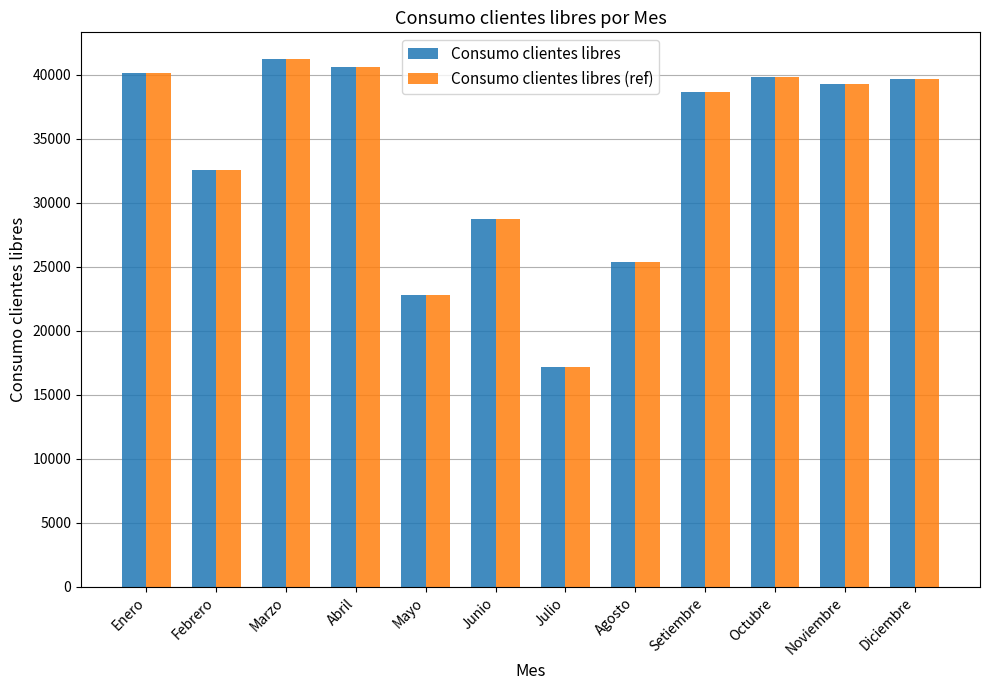

What is the value of the Consumo clientes libres (ref) bar at the 5th from the left?

22798.5